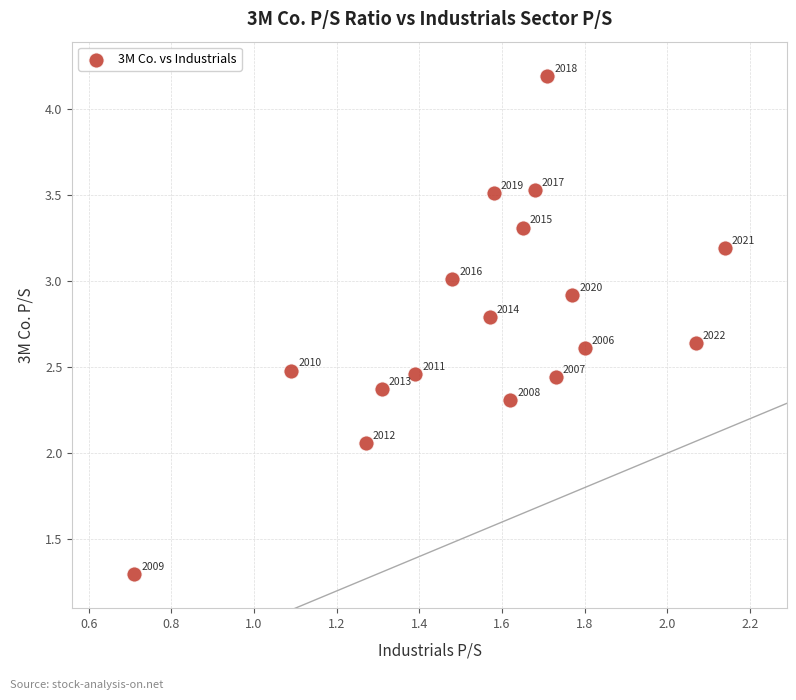

What is the range of Y values (max minus min)?

2.9